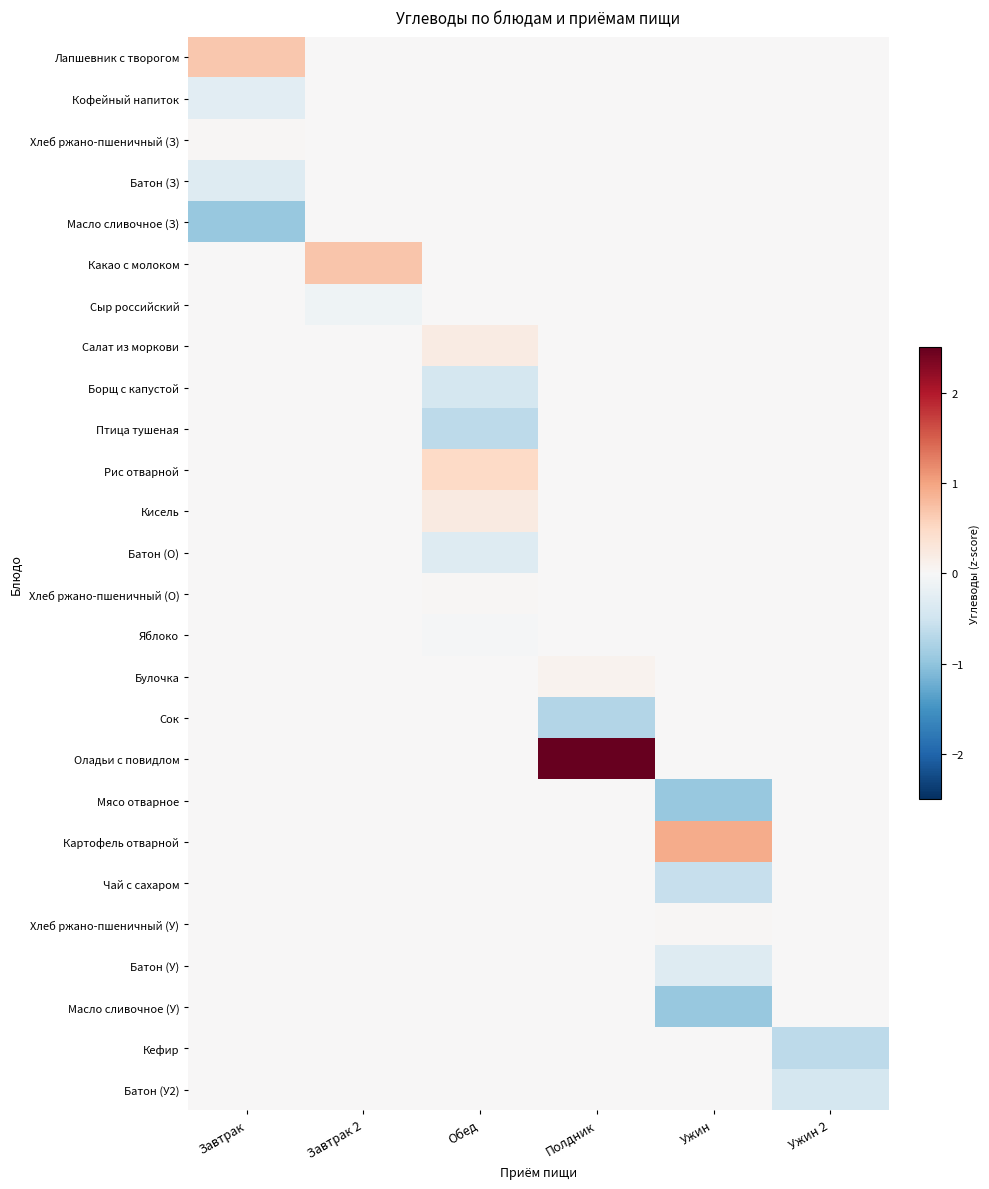

At Ужин, list the series in order from smallest to largest.

Масло сливочное (У), Мясо отварное, Чай с сахаром, Батон (У), Лапшевник с творогом, Кофейный напиток, Хлеб ржано-пшеничный (З), Батон (З), Масло сливочное (З), Какао с молоком, Сыр российский, Салат из моркови, Борщ с капустой, Птица тушеная, Рис отварной, Кисель, Батон (О), Хлеб ржано-пшеничный (О), Яблоко, Булочка, Сок, Оладьи с повидлом, Кефир, Батон (У2), Хлеб ржано-пшеничный (У), Картофель отварной